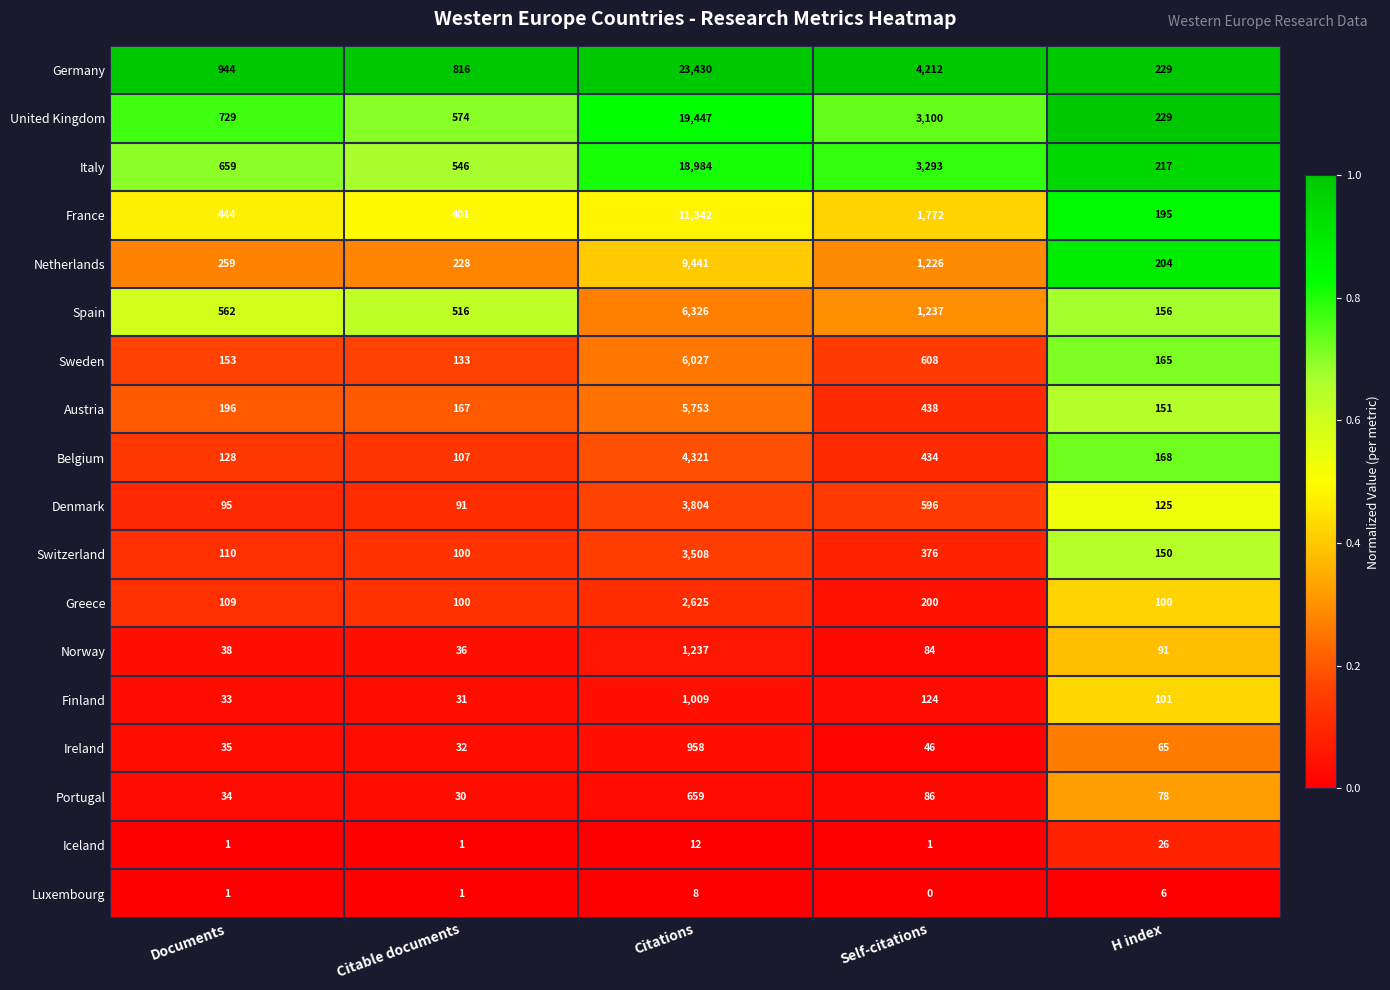

Between Documents and Citable documents, which series saw the biggest shift?

United Kingdom